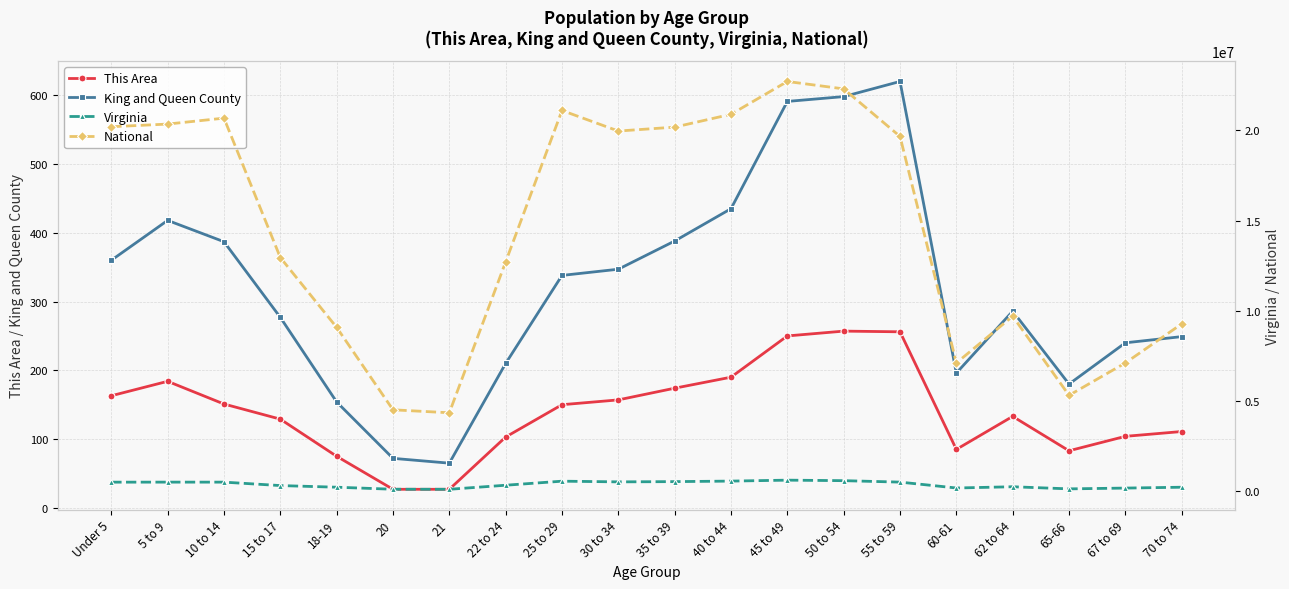

True or false: National and Virginia cross at least once.

False